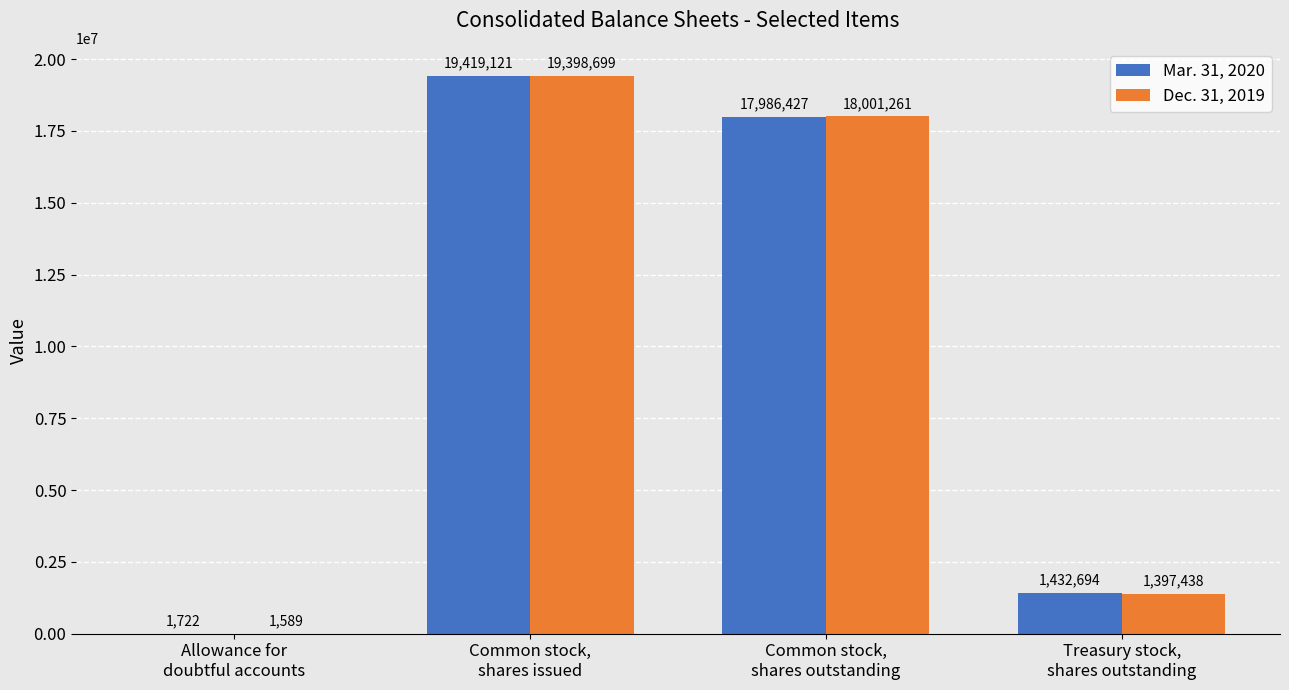

Which series has the largest total across all categories?

Mar. 31, 2020